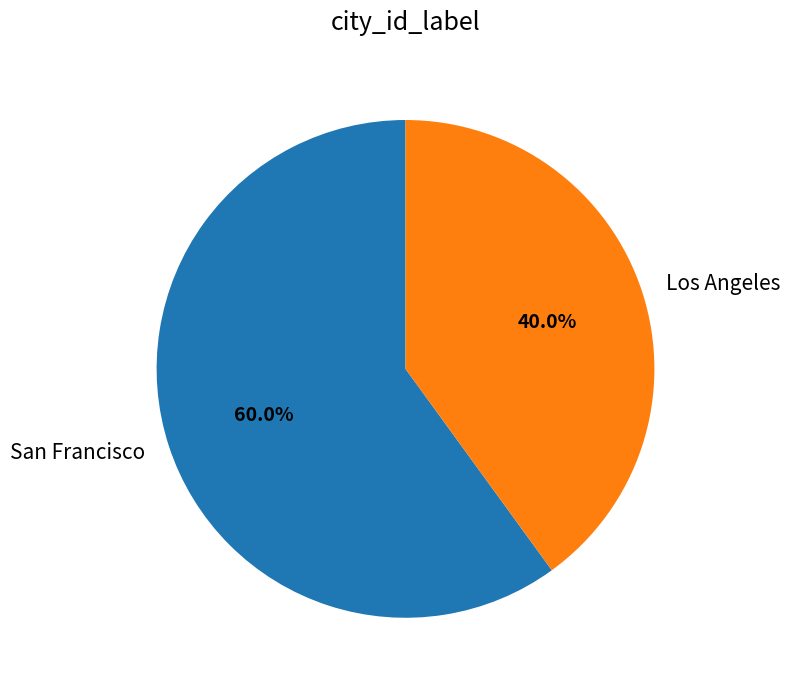

Which slice represents more than half of the pie?

San Francisco